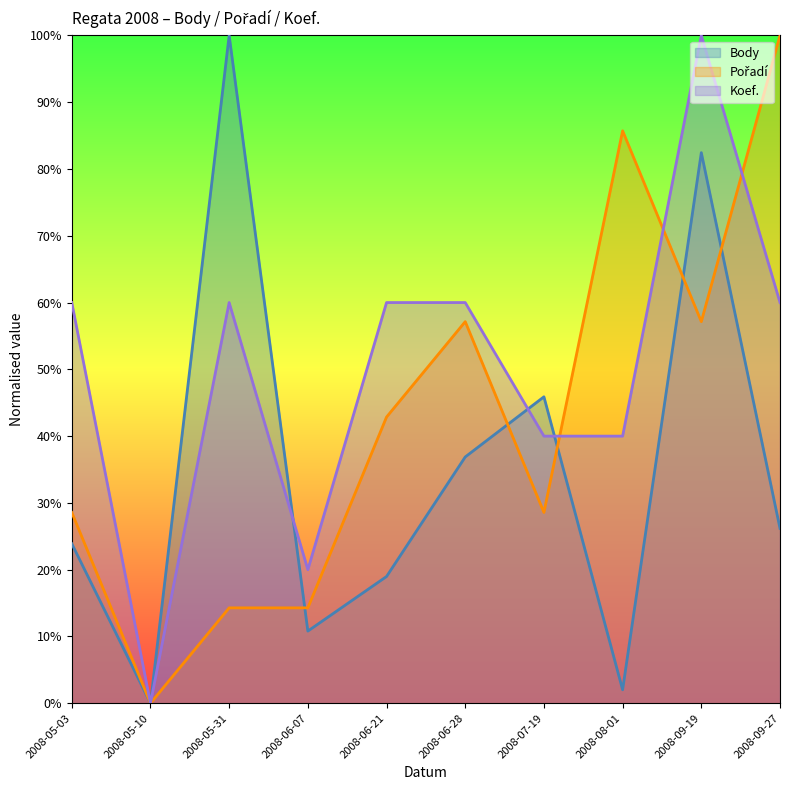

How many values in the Koef. series are below 60?

4